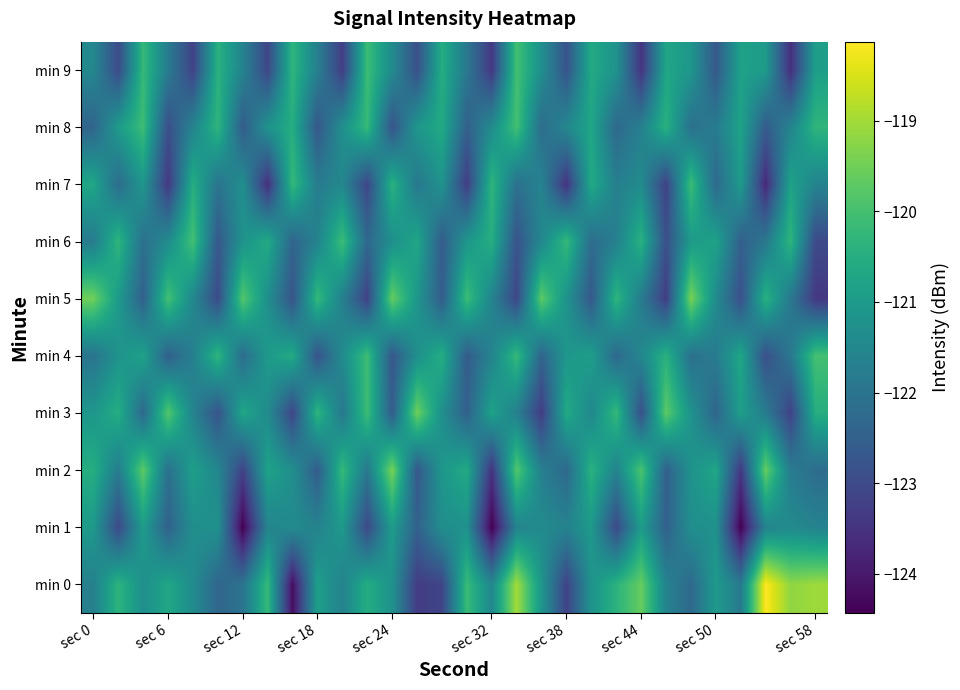

List the series in order of their peak value, highest first.

min 0, min 2, min 5, min 3, min 4, min 6, min 8, min 9, min 7, min 1